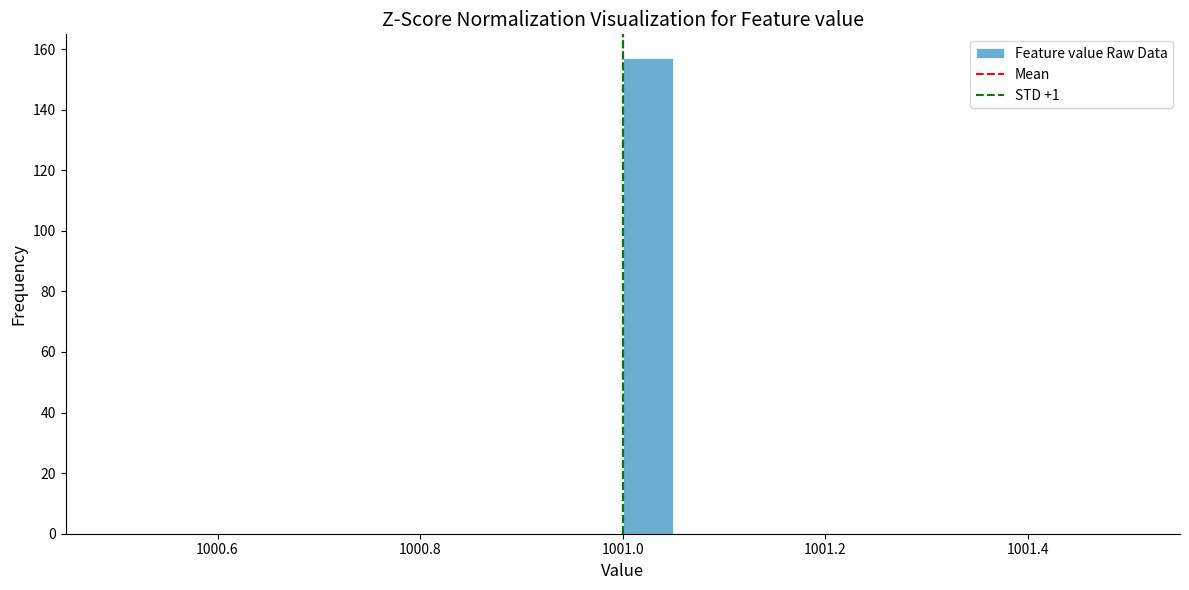

Around what value on the x-axis is the tallest bar? Give the approximate position of its centre, as read against the axis.

1001.02